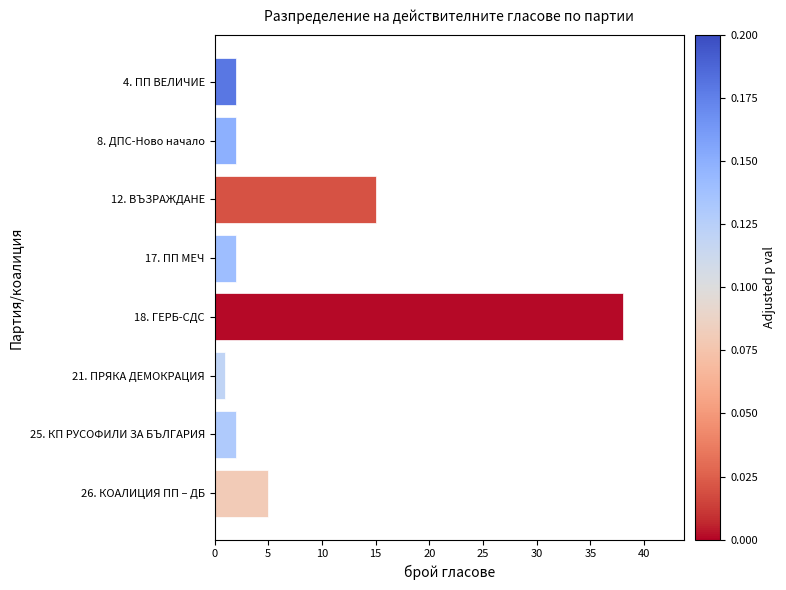

How many distinct data groups are displayed?

1